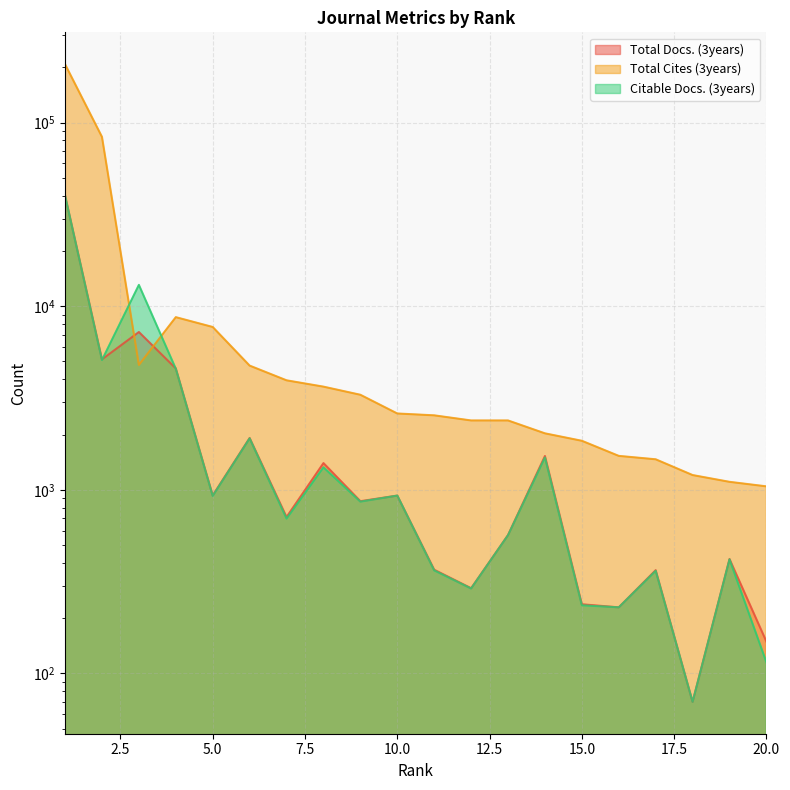

What is the difference between the maximum and minimum values in the Total Cites (3years) series?

206908